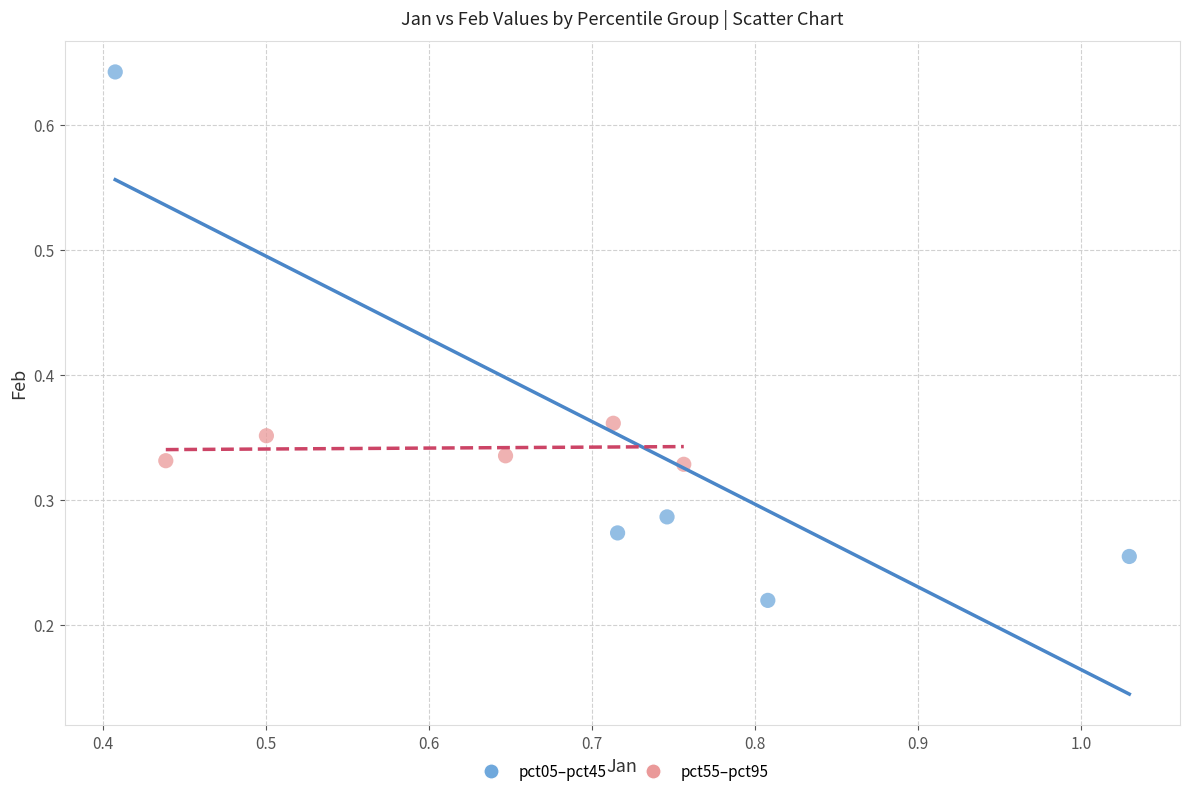

Which series has the widest spread of Y values?

pct05–pct45